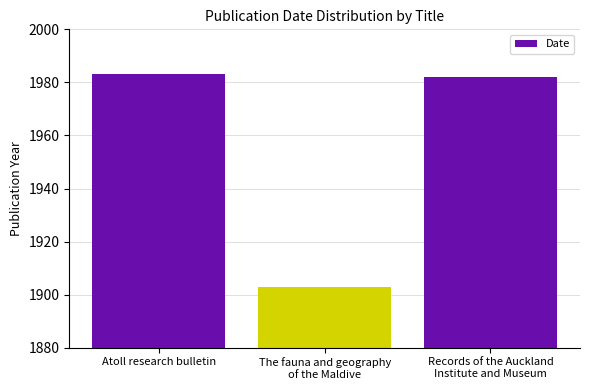

What is the sum of all values?

5868